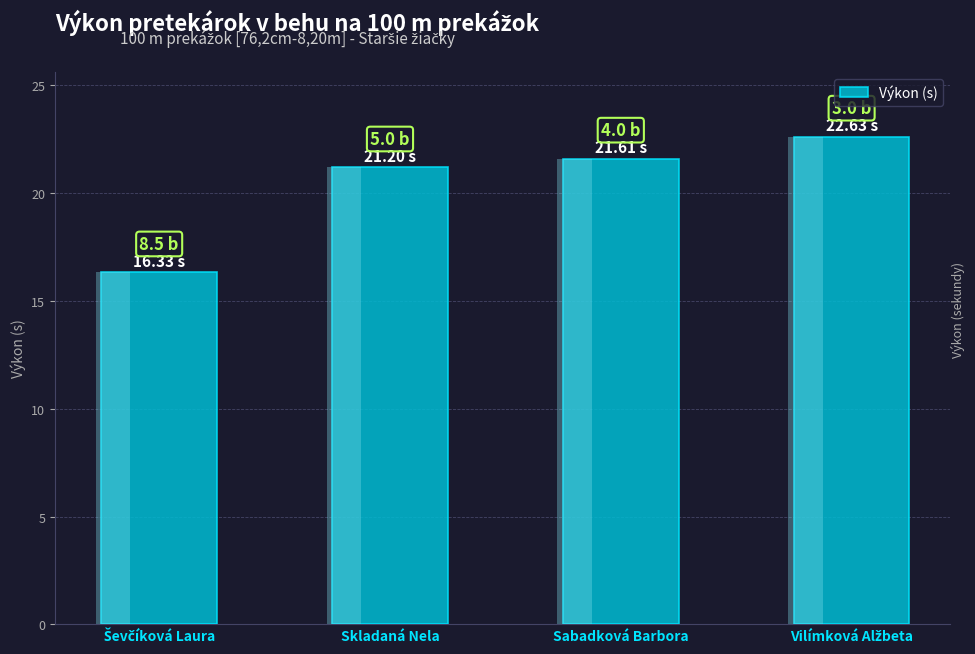

Between Skladaná Nela and Sabadková Barbora, which is larger?

Sabadková Barbora